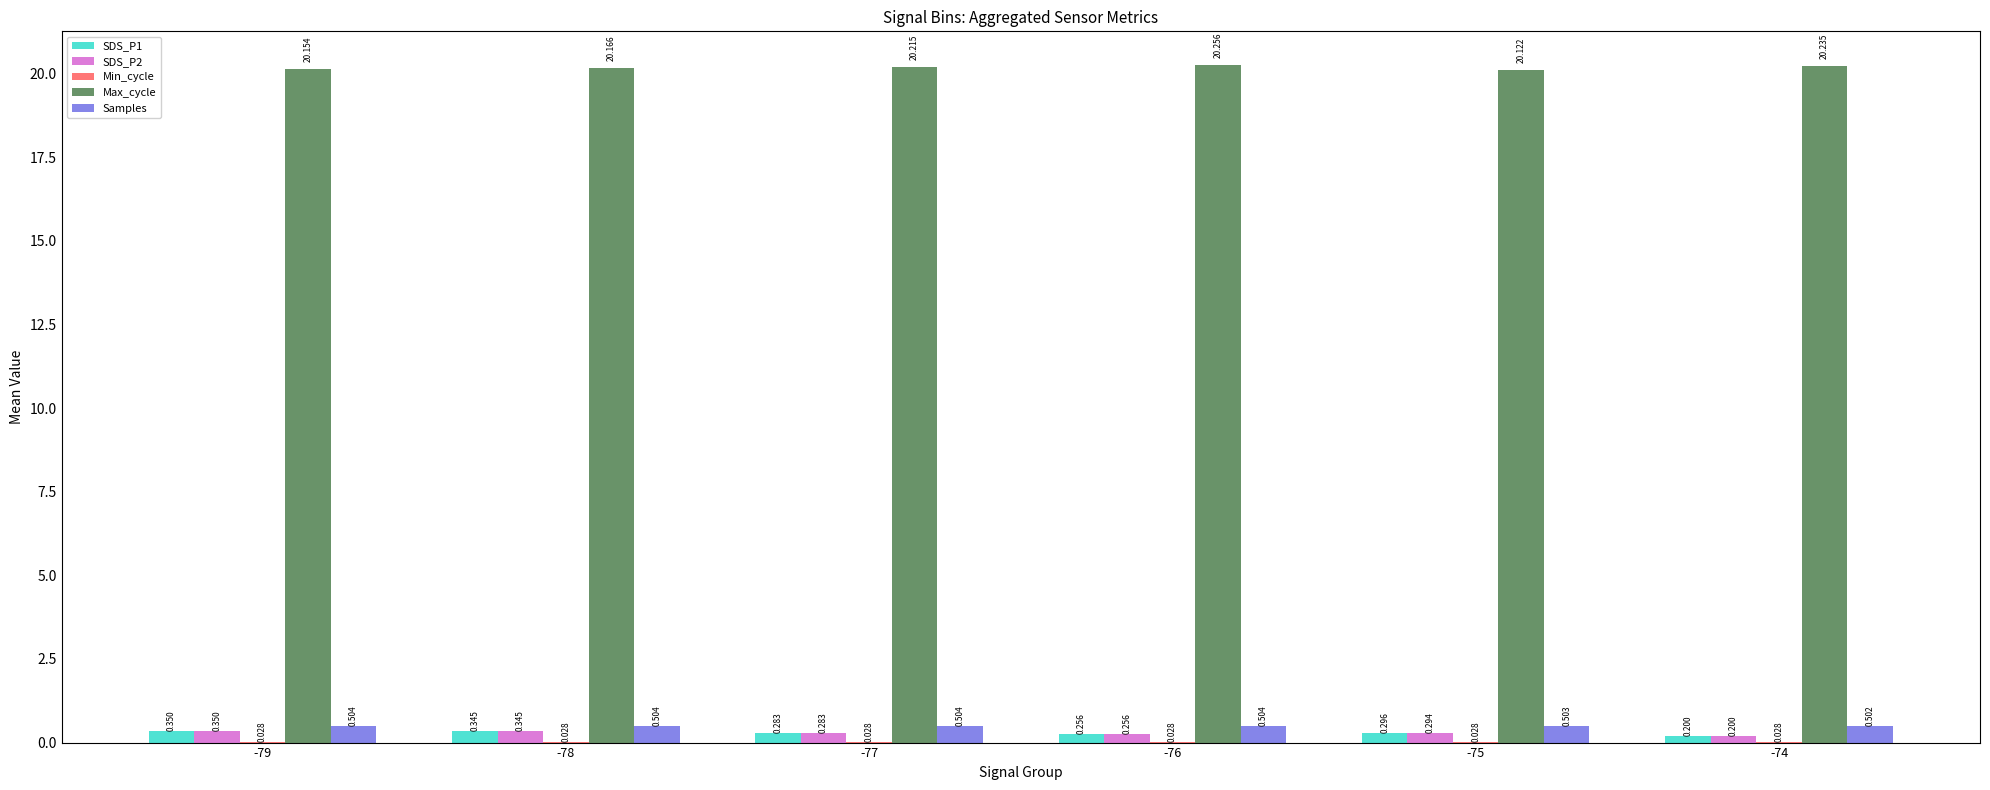

Which series has the largest total across all categories?

Max_cycle